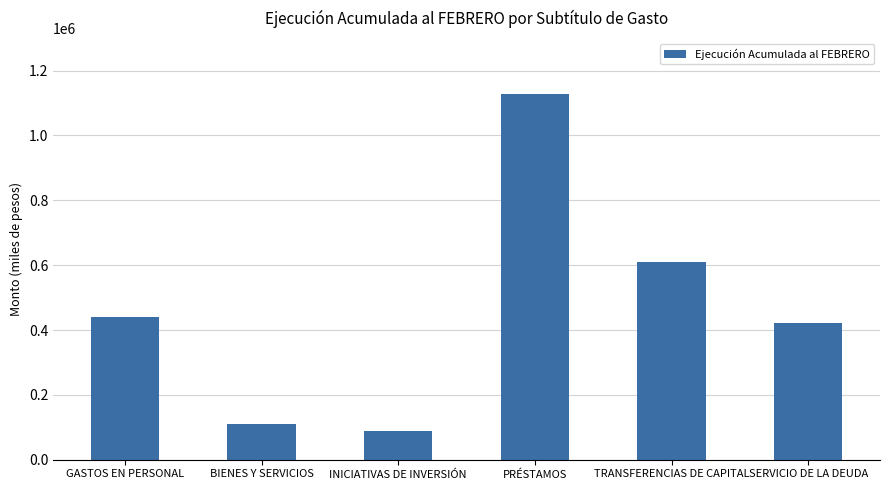

What is the value of the 2nd bar from the left?

111061